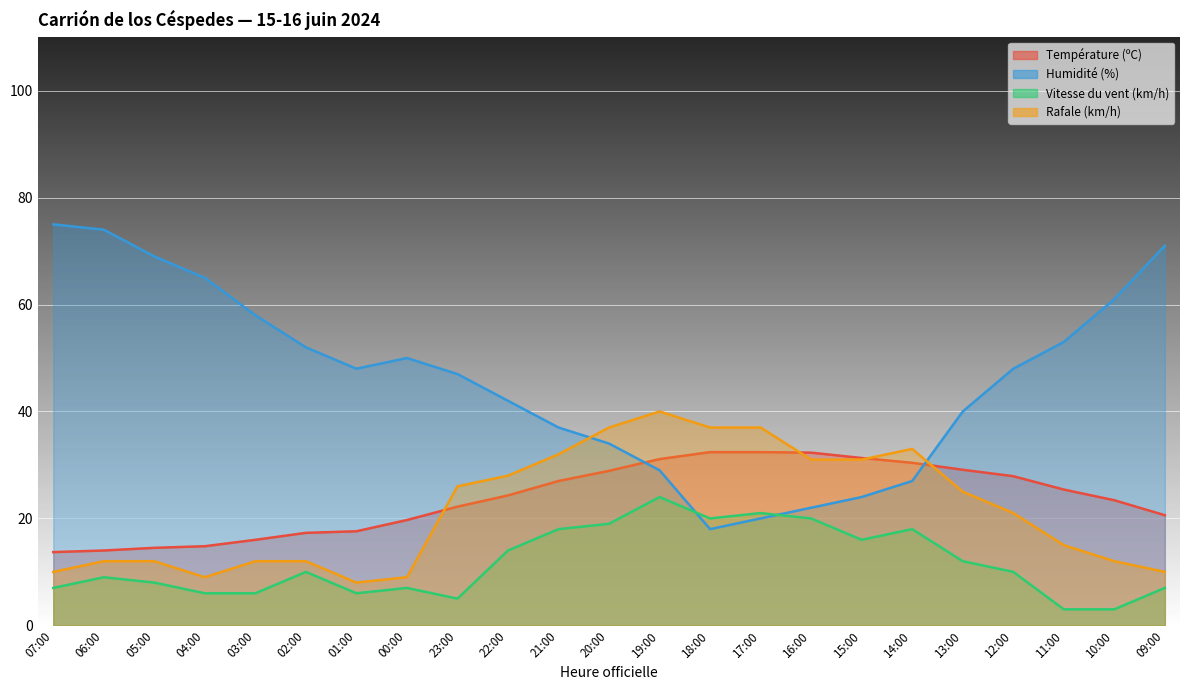

What is the value of the Vitesse du vent (km/h) point at the 3rd from the left?

8.0